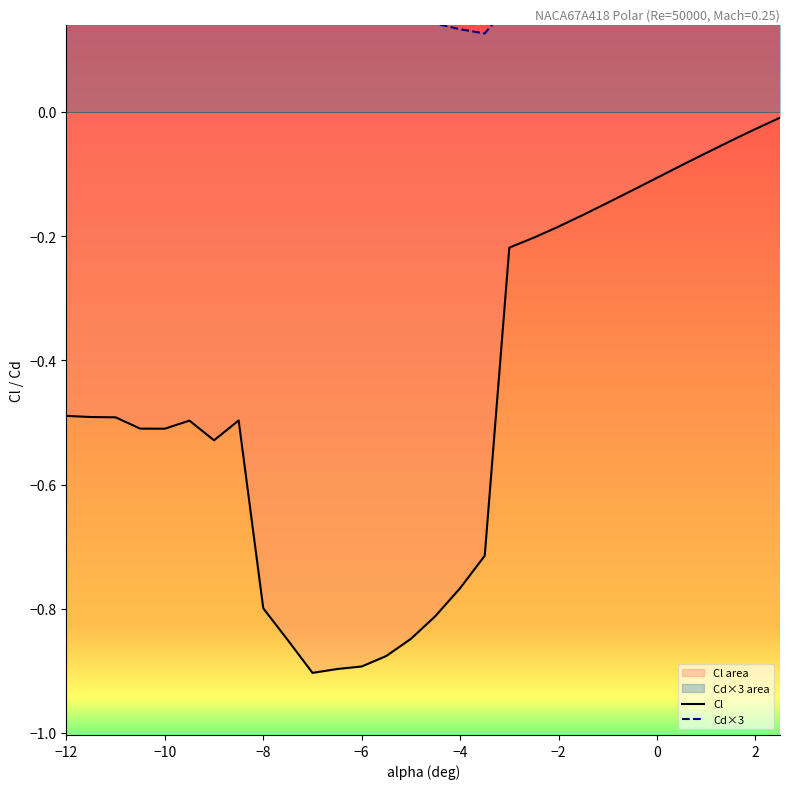

True or false: Cd×3 and Cl intersect in this chart.

False